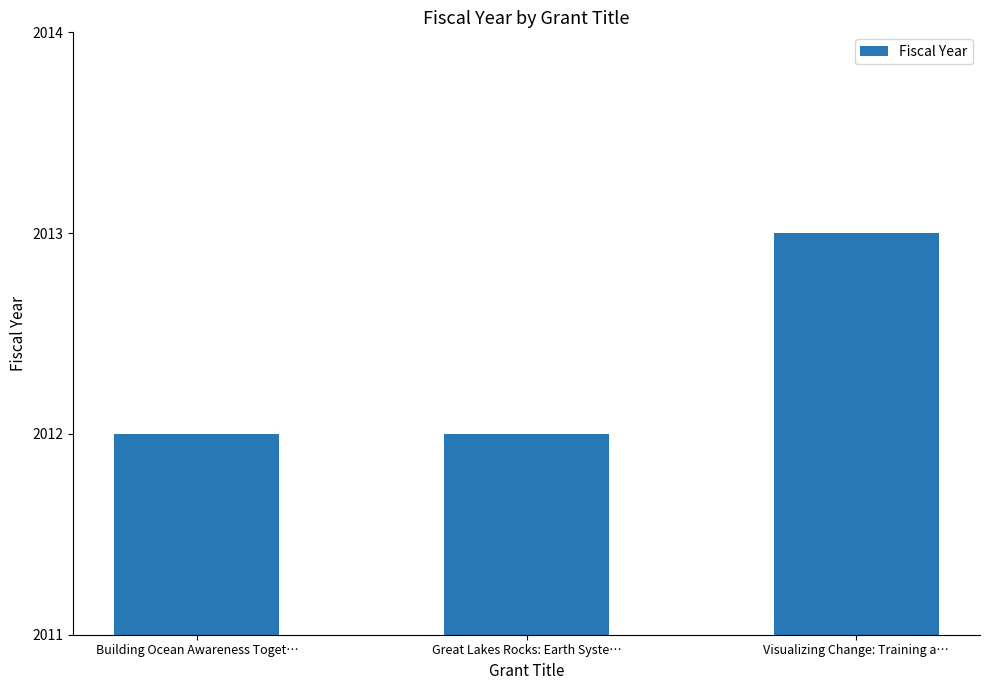

What is the approximate value at Building Ocean Awareness Toget…?

2012